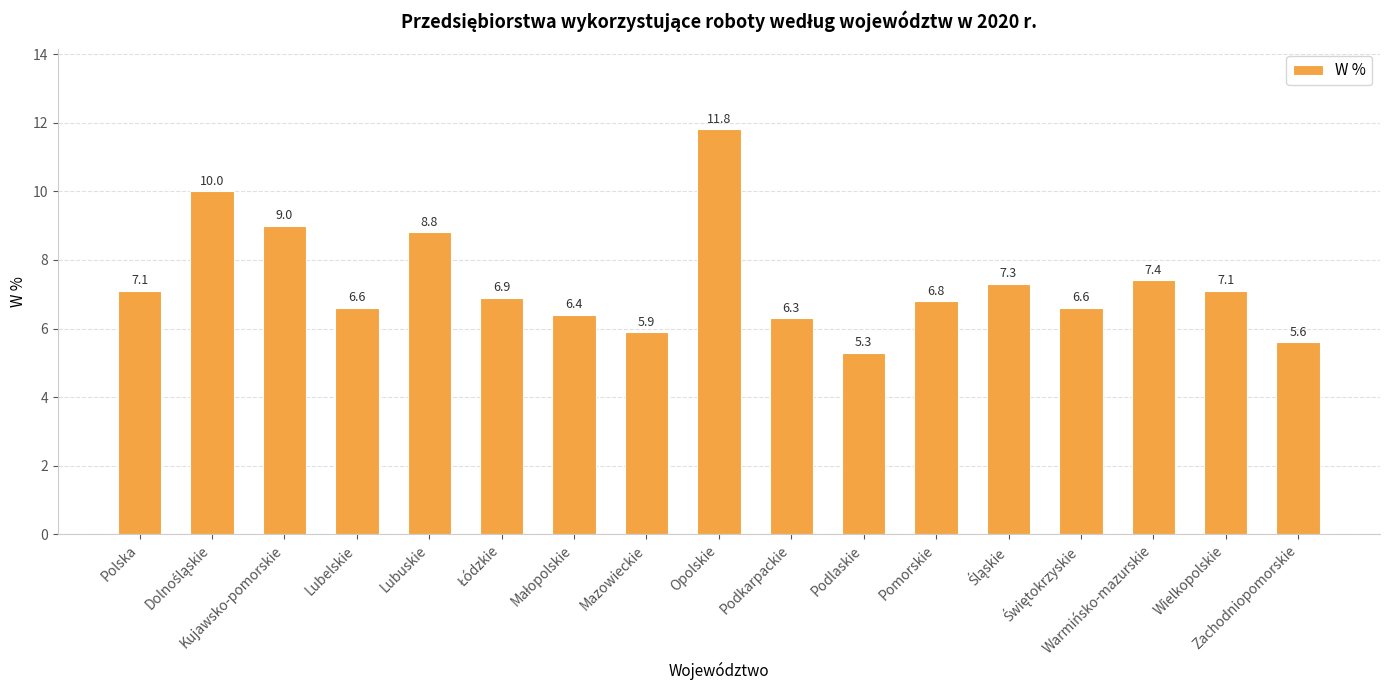

What is the difference between the second highest and minimum values?

4.7